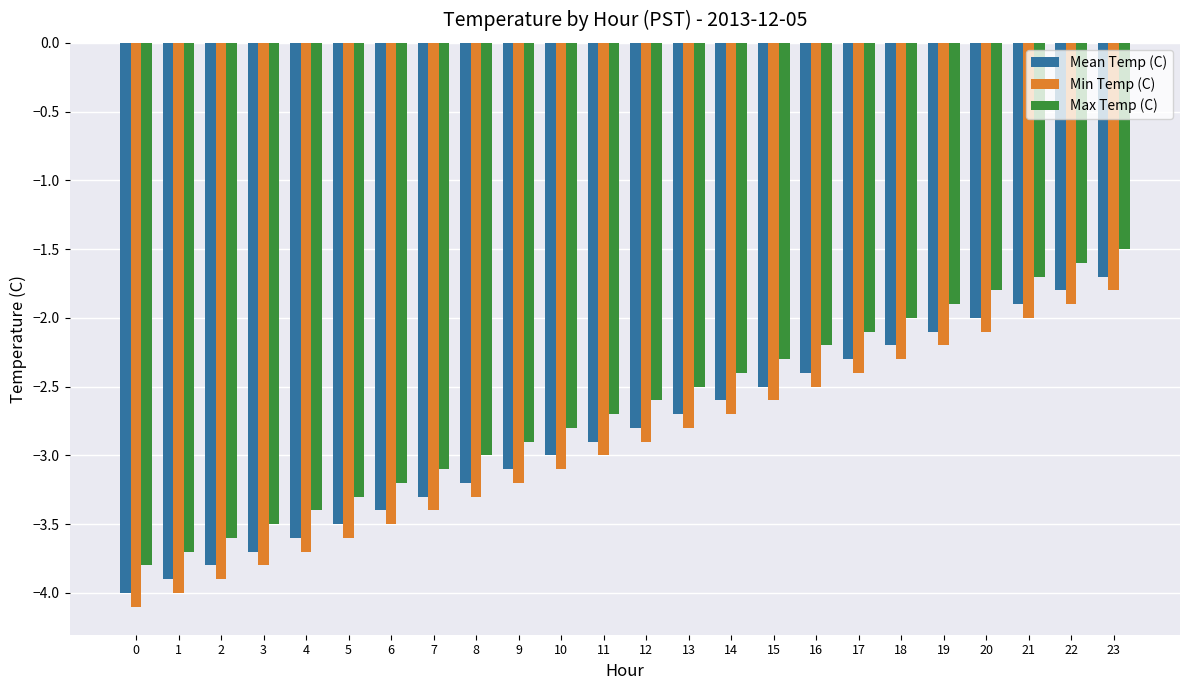

How many groups of bars are there?

24